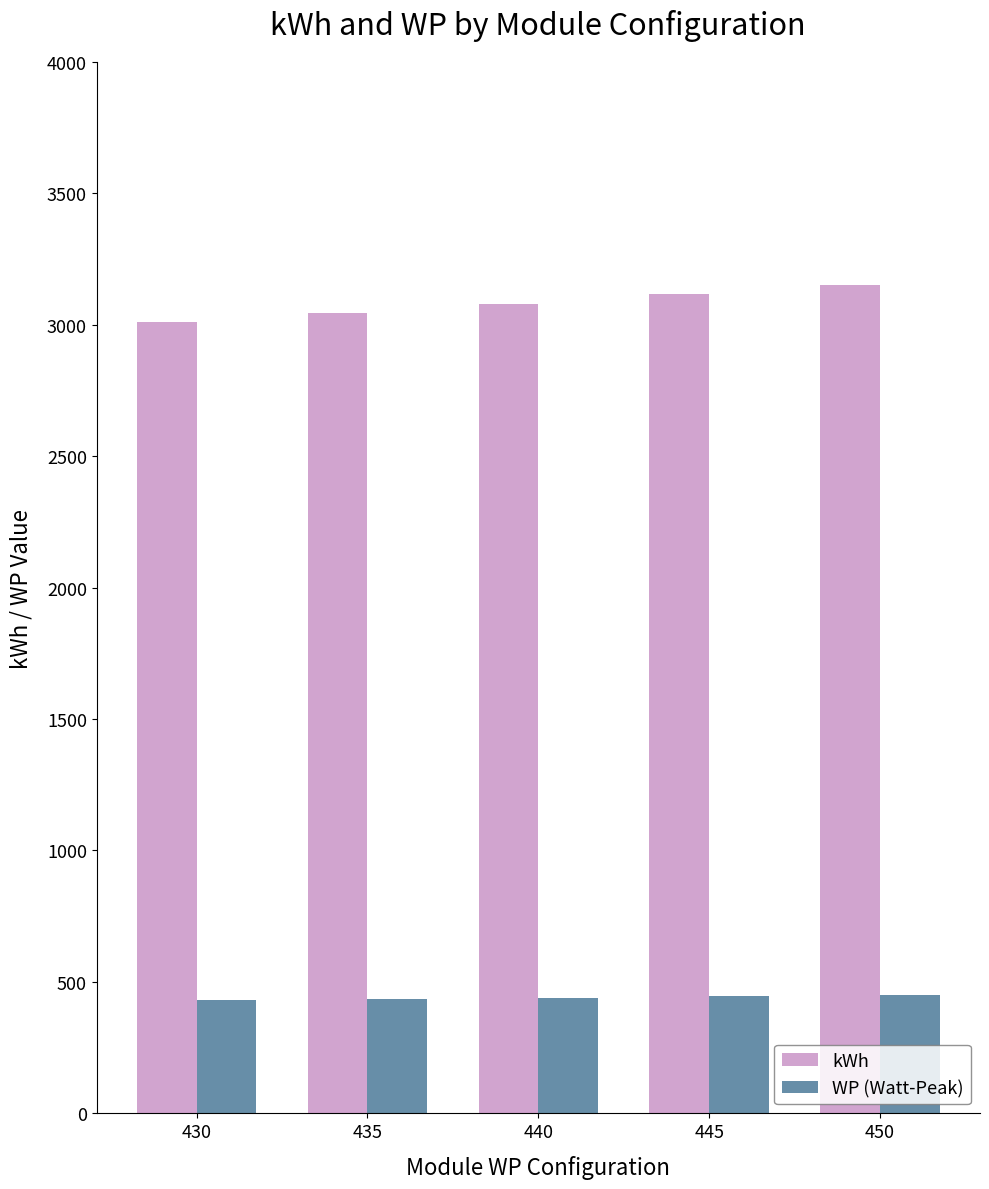

The value of WP (Watt-Peak) at 430 is 729. True or false?

False